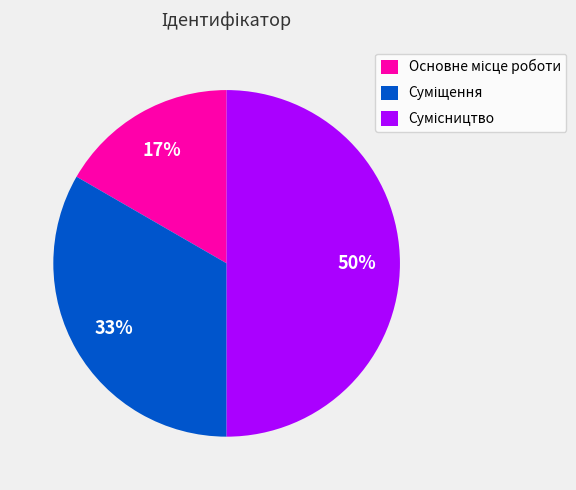

To the nearest percent, what is the average slice percentage?

33%